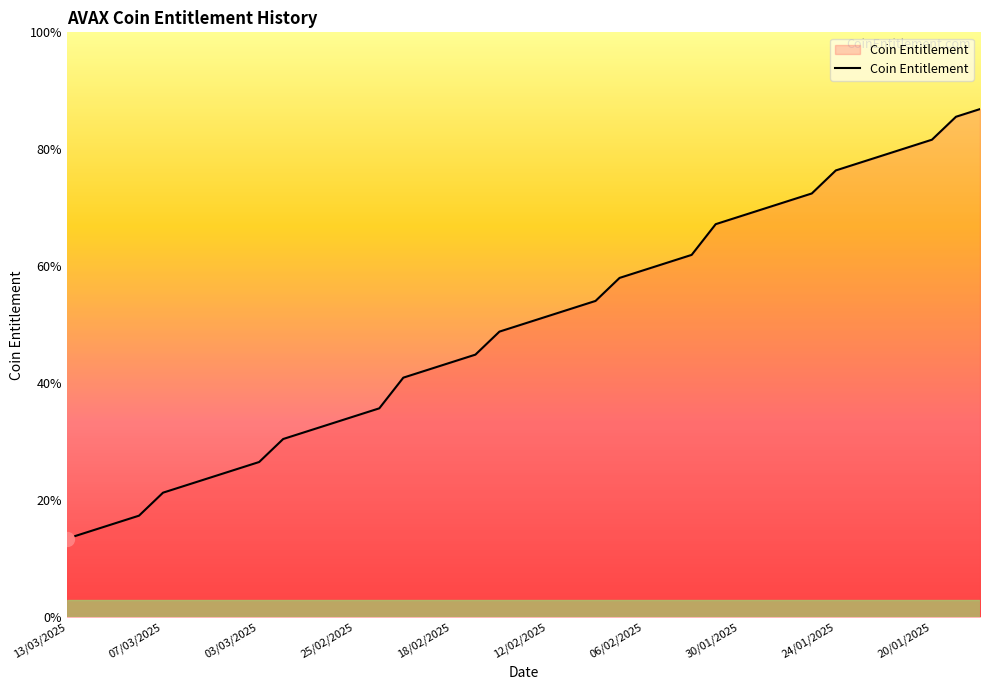

True or false: the data has more than 2 interior local peaks.

False